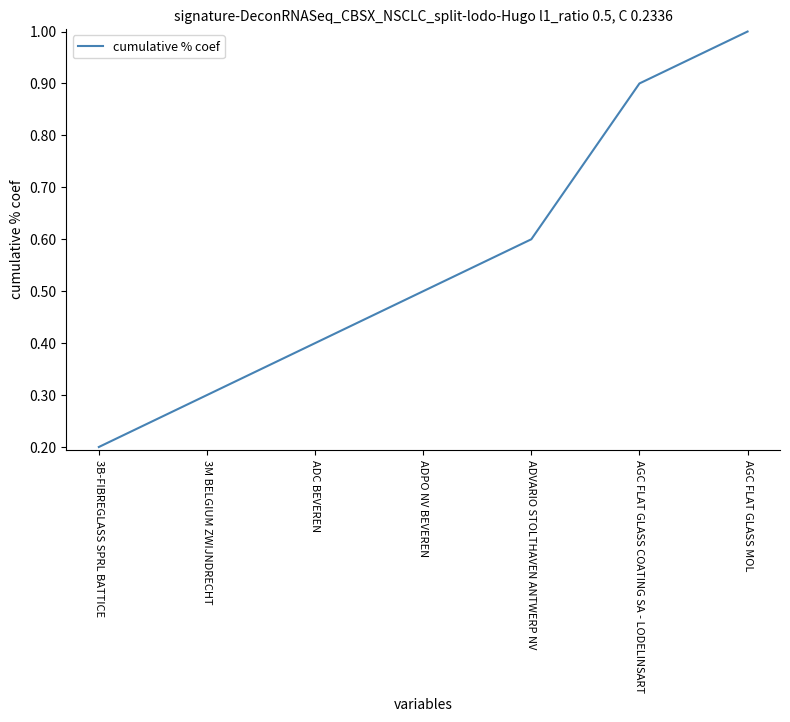

What is the change in value from 3B-FIBREGLASS SPRL BATTICE to ADC BEVEREN?

+0.2